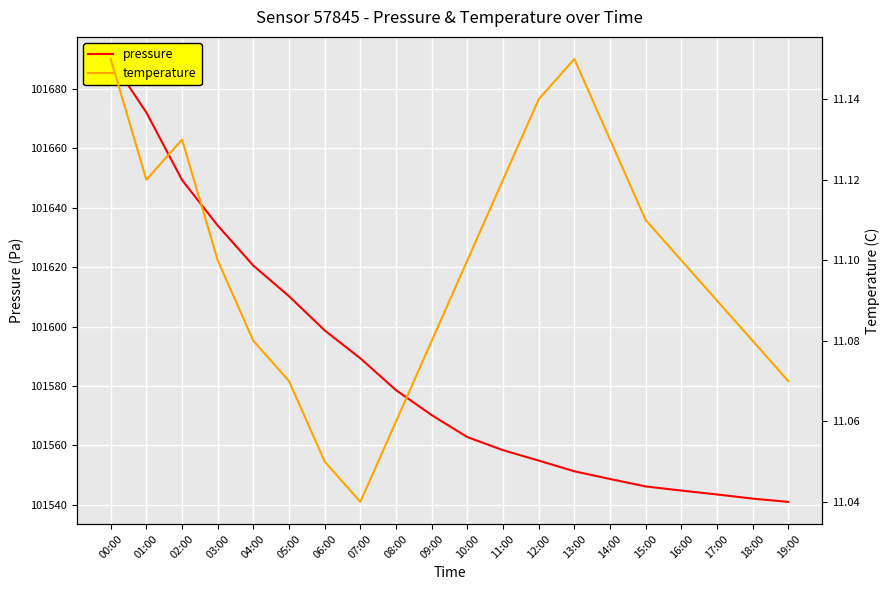

True or false: temperature has more than 2 interior local peaks.

False